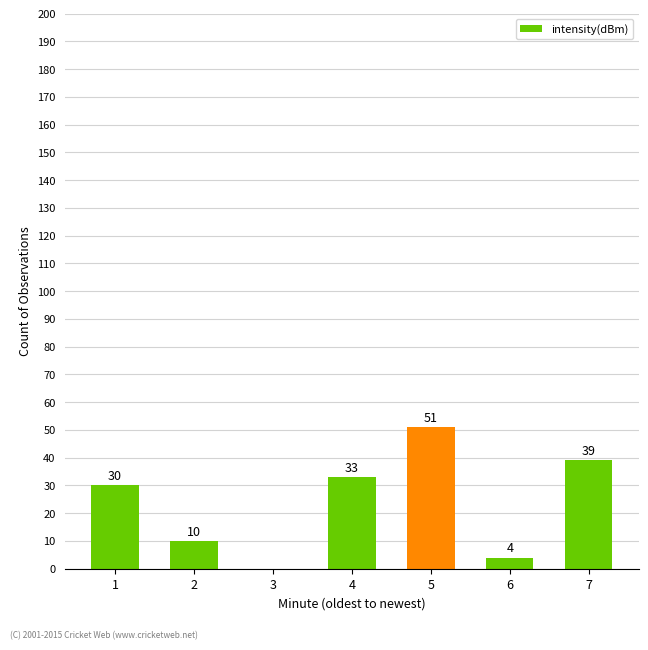

What is the approximate value at 1?

30